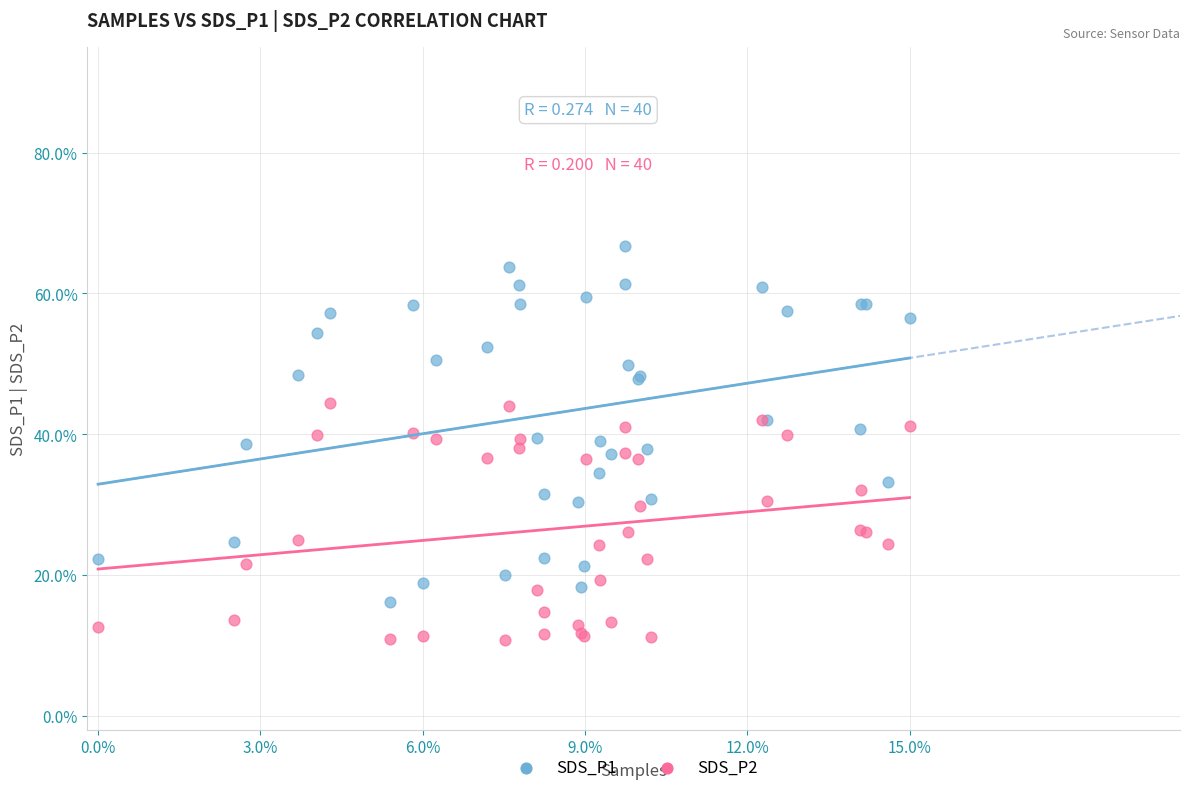

Which series reaches the minimum Y coordinate?

SDS_P2